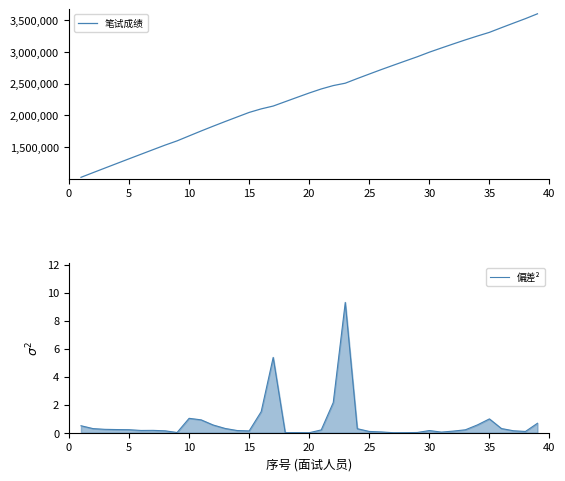

The value of 笔试成绩 at 30 is 4215328.3. True or false?

False